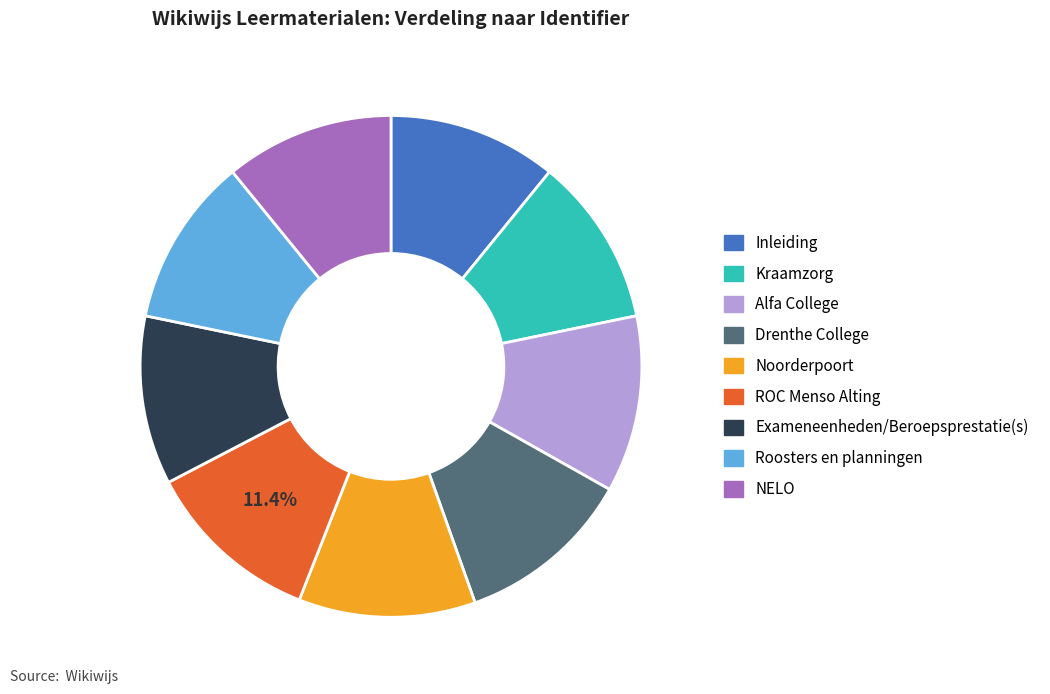

To the nearest percent, what percentage of the pie is Roosters en planningen?

11%